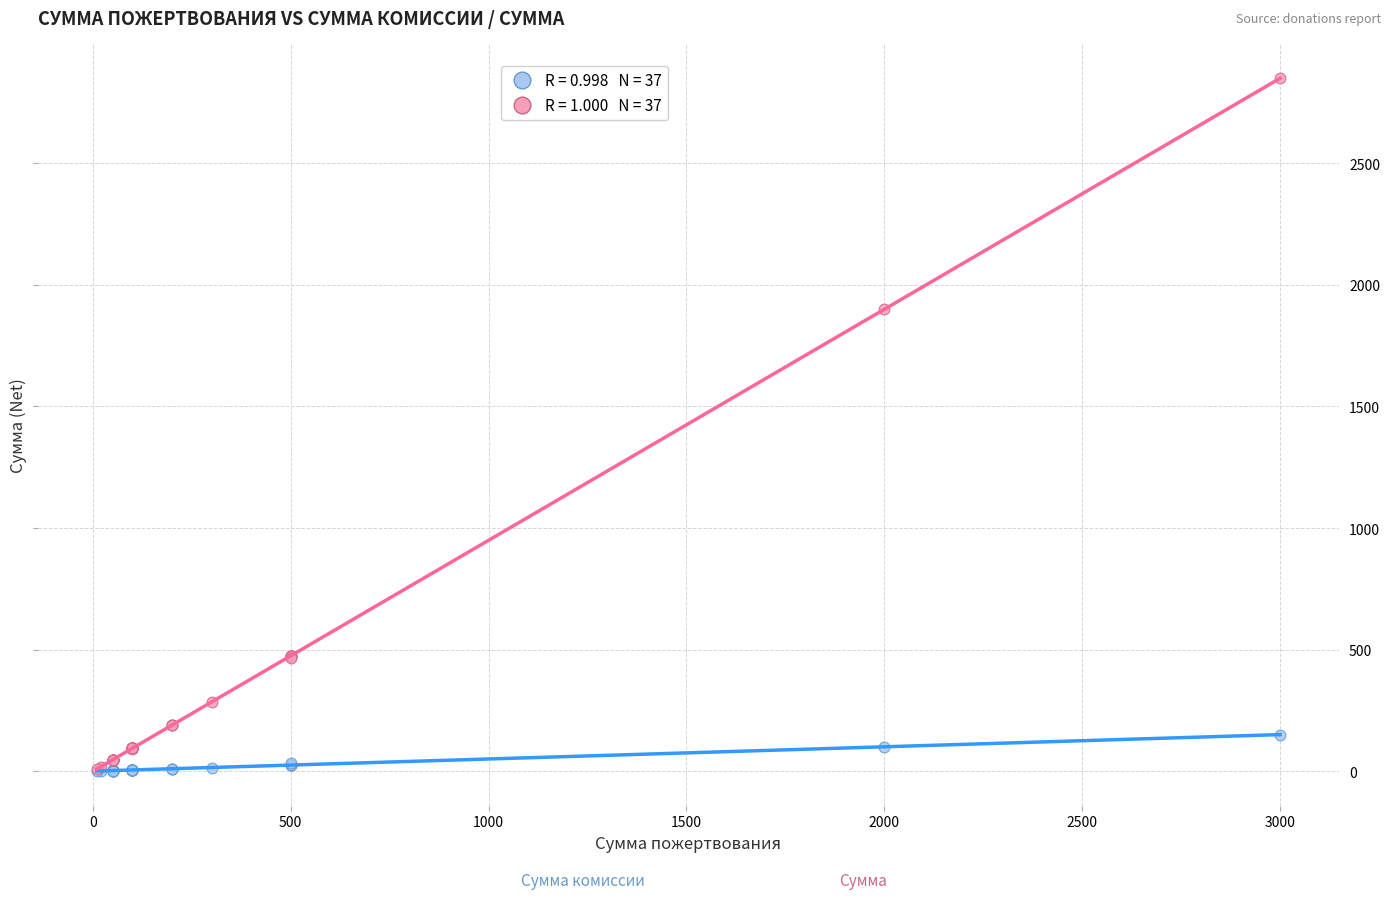

Across all series, what Y value is closest to 1425?

1900.0